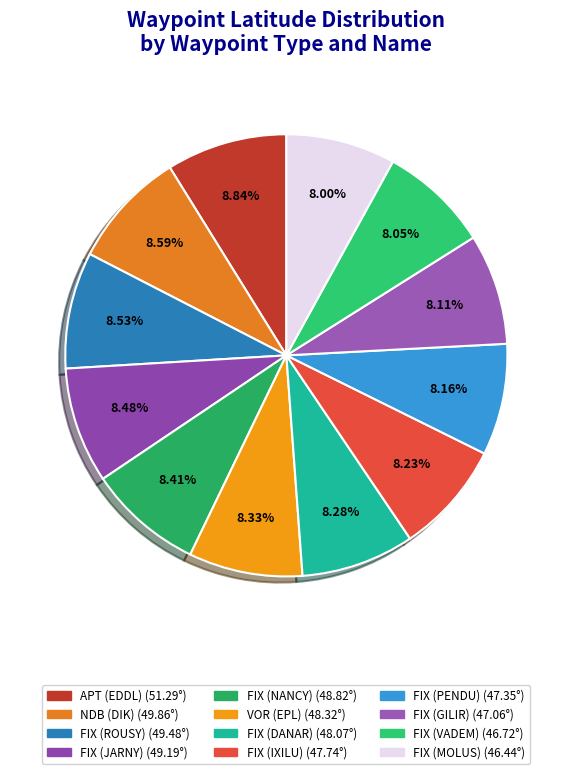

Which category has the biggest portion of the pie?

APT (EDDL)